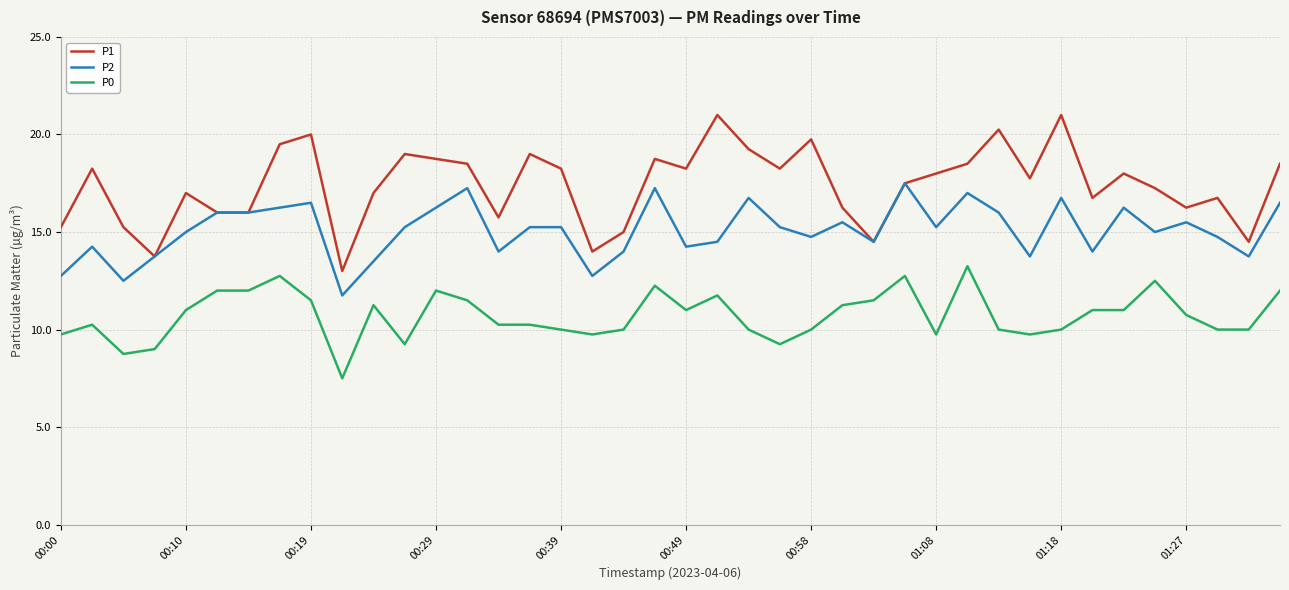

True or false: P1 and P0 intersect in this chart.

False